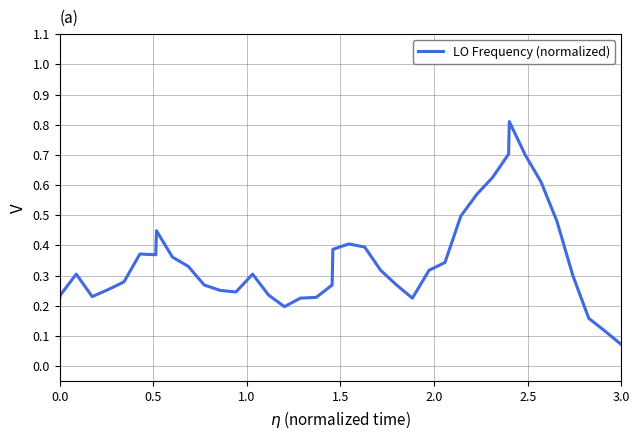

What is the greatest value displayed?

0.8